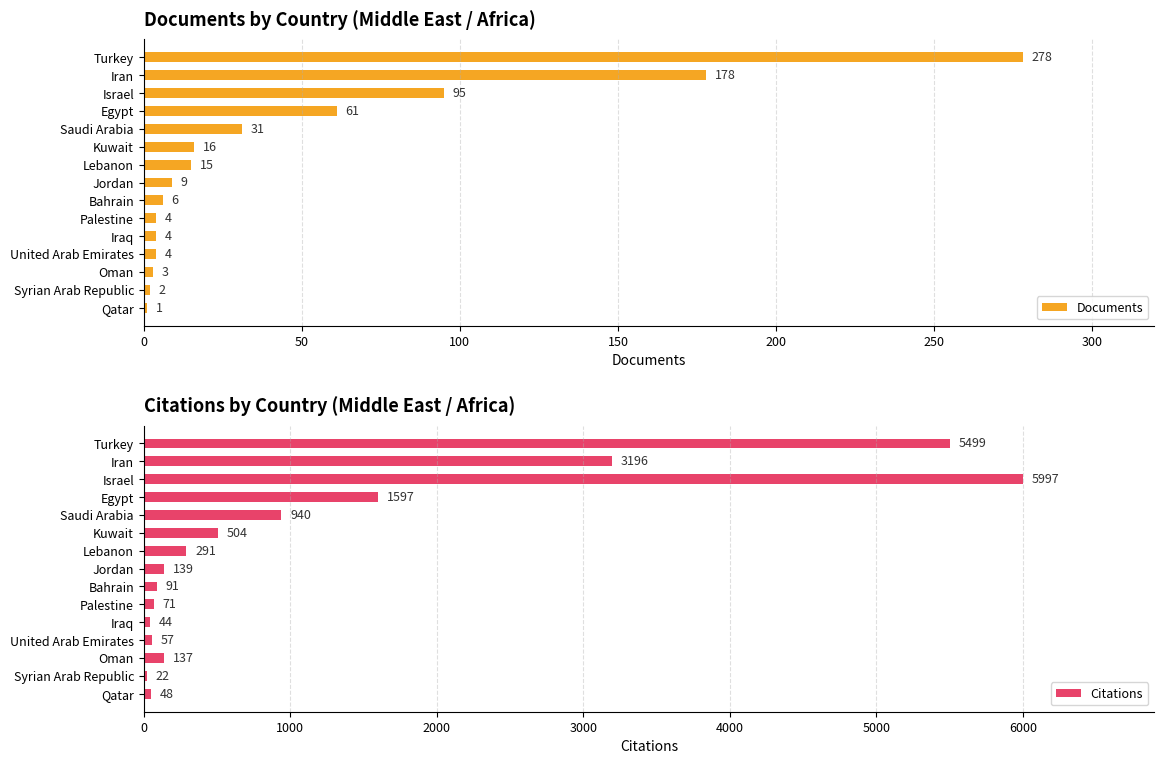

What is the difference between the second highest and minimum values in the Documents series?

177